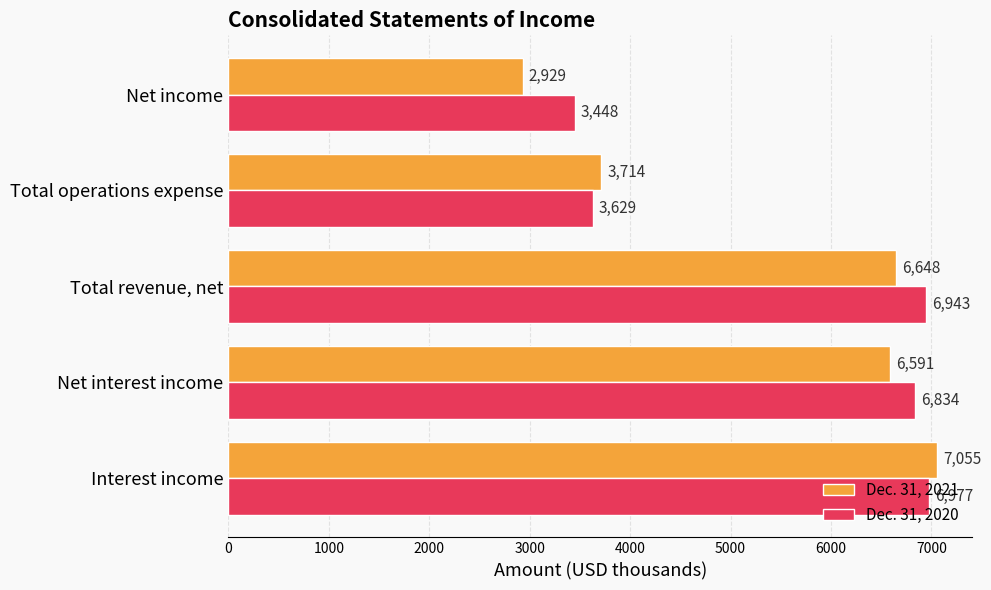

What is the spread (max minus min) of values at Interest income?

78